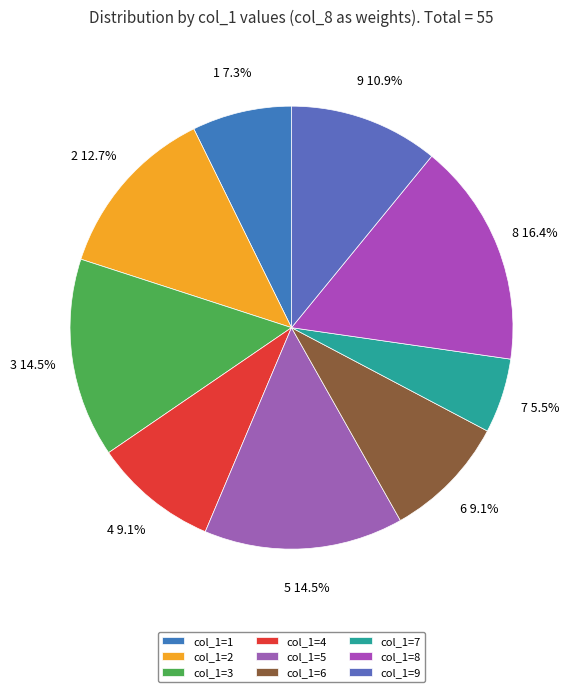

Between 3 and 6, which is larger?

3